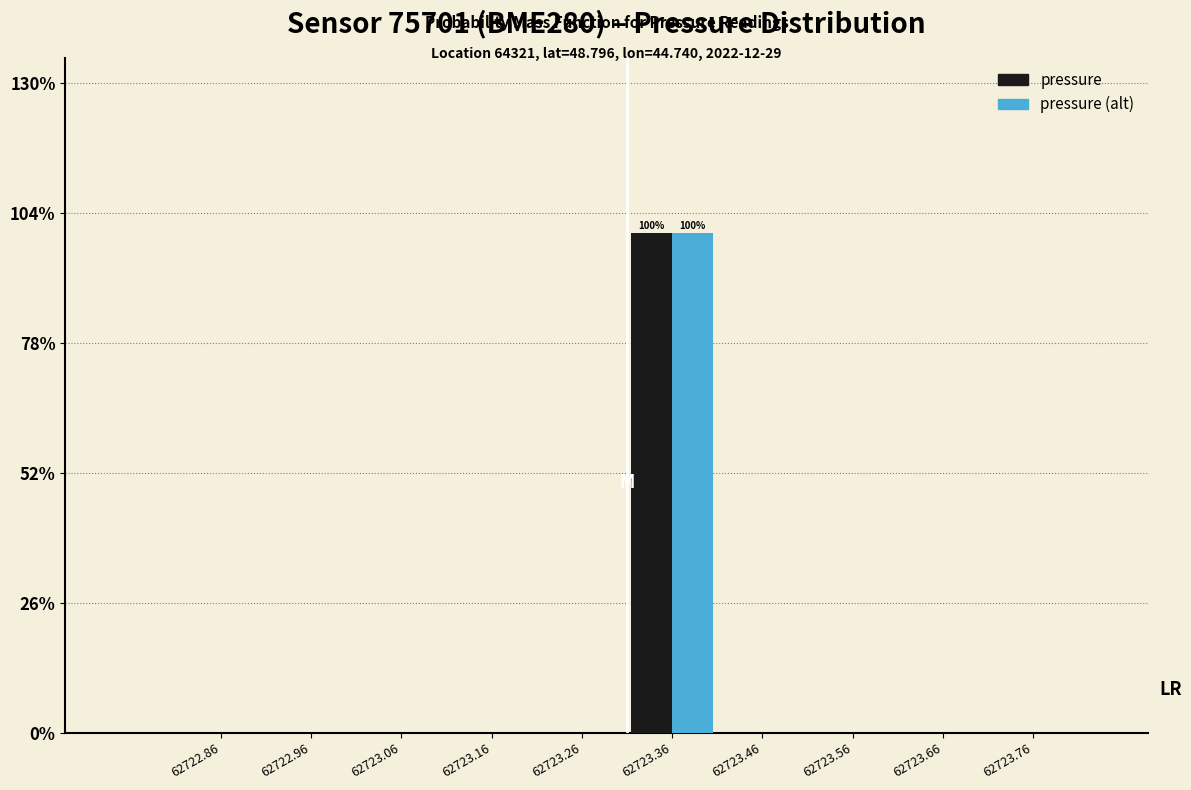

Reading right to left, transcribe all the data shown in this chart.

pressure: 62723.76=0	62723.66=0	62723.56=0	62723.46=0	62723.36=100	62723.26=0	62723.16=0	62723.06=0	62722.96=0	62722.86=0
pressure (alt): 62723.76=0	62723.66=0	62723.56=0	62723.46=0	62723.36=100	62723.26=0	62723.16=0	62723.06=0	62722.96=0	62722.86=0